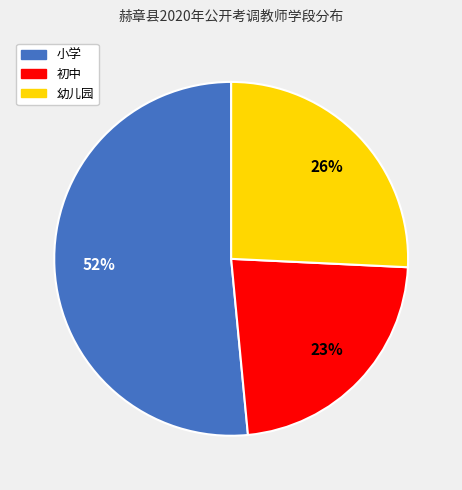

To the nearest percent, what is the combined percentage of 初中 and 小学?

74%